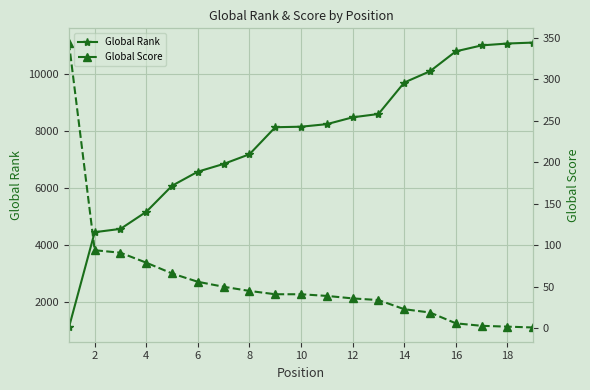

True or false: Global Score and Global Rank intersect in this chart.

False